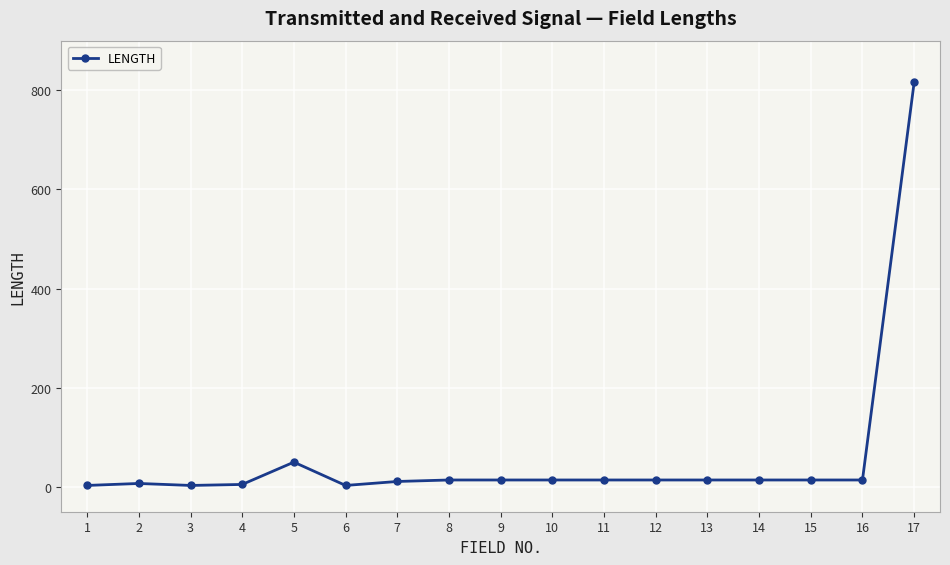

How many lines are shown in the chart?

1